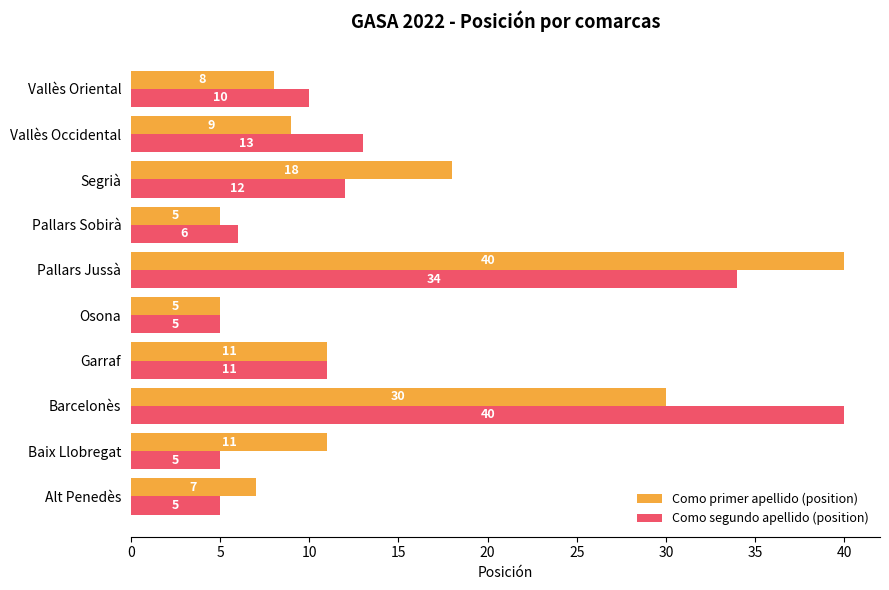

At which label is Como primer apellido (position) closest to 22?

Segrià